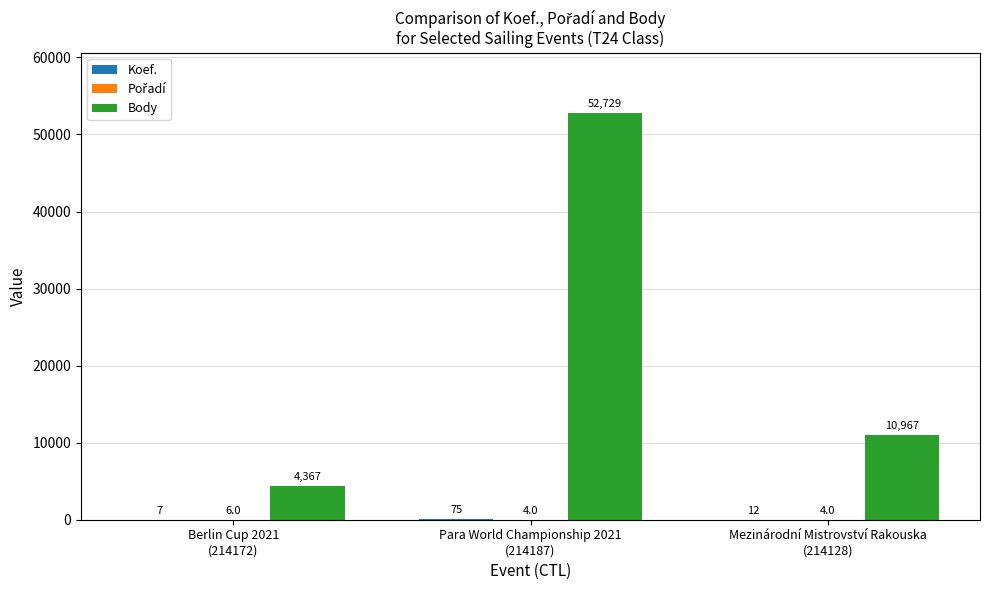

What is the maximum value shown in the chart?

52729